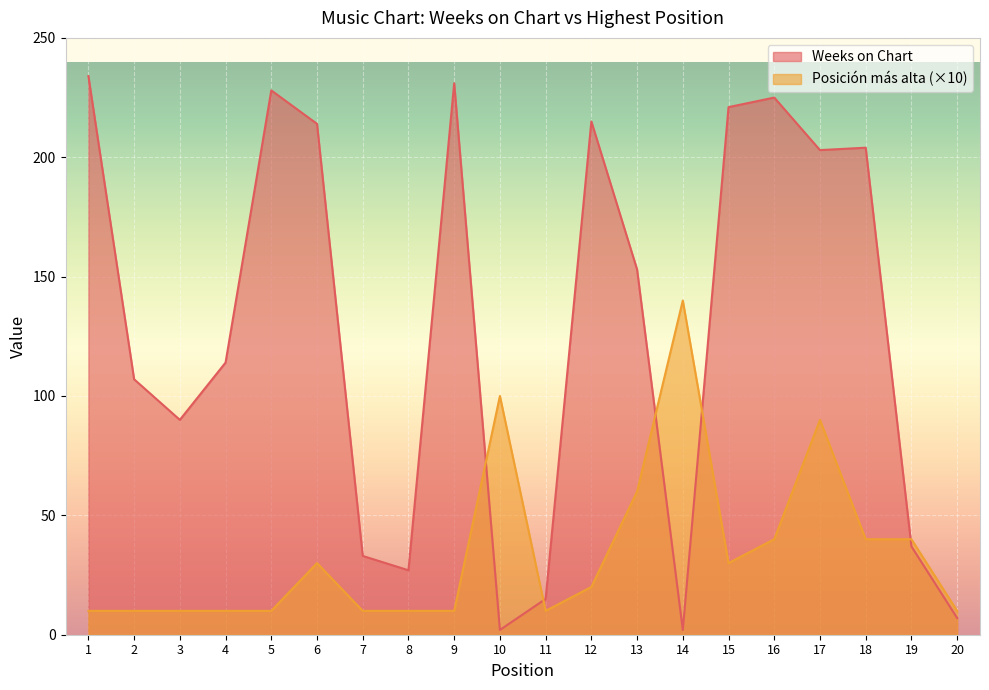

Where is the first local maximum for Posición más alta?

6